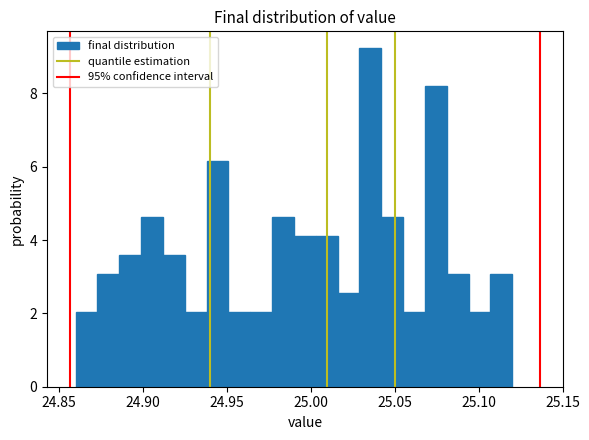

Around what value on the x-axis is the tallest bar? Give the approximate position of its centre, as read against the axis.

25.035